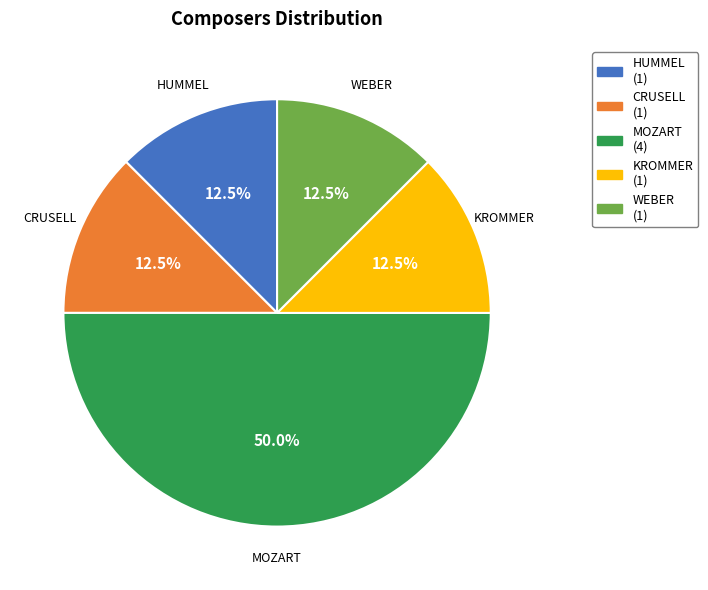

Between MOZART (4) and CRUSELL (1), which is larger?

MOZART (4)